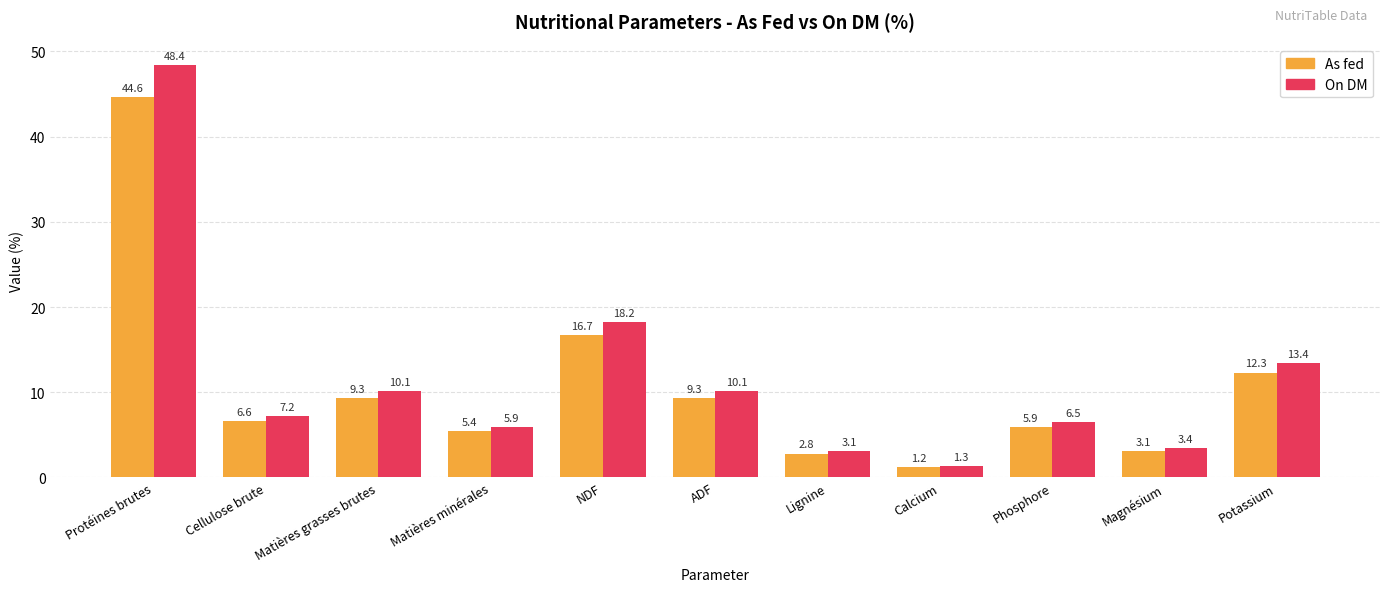

How many groups of bars are there?

11